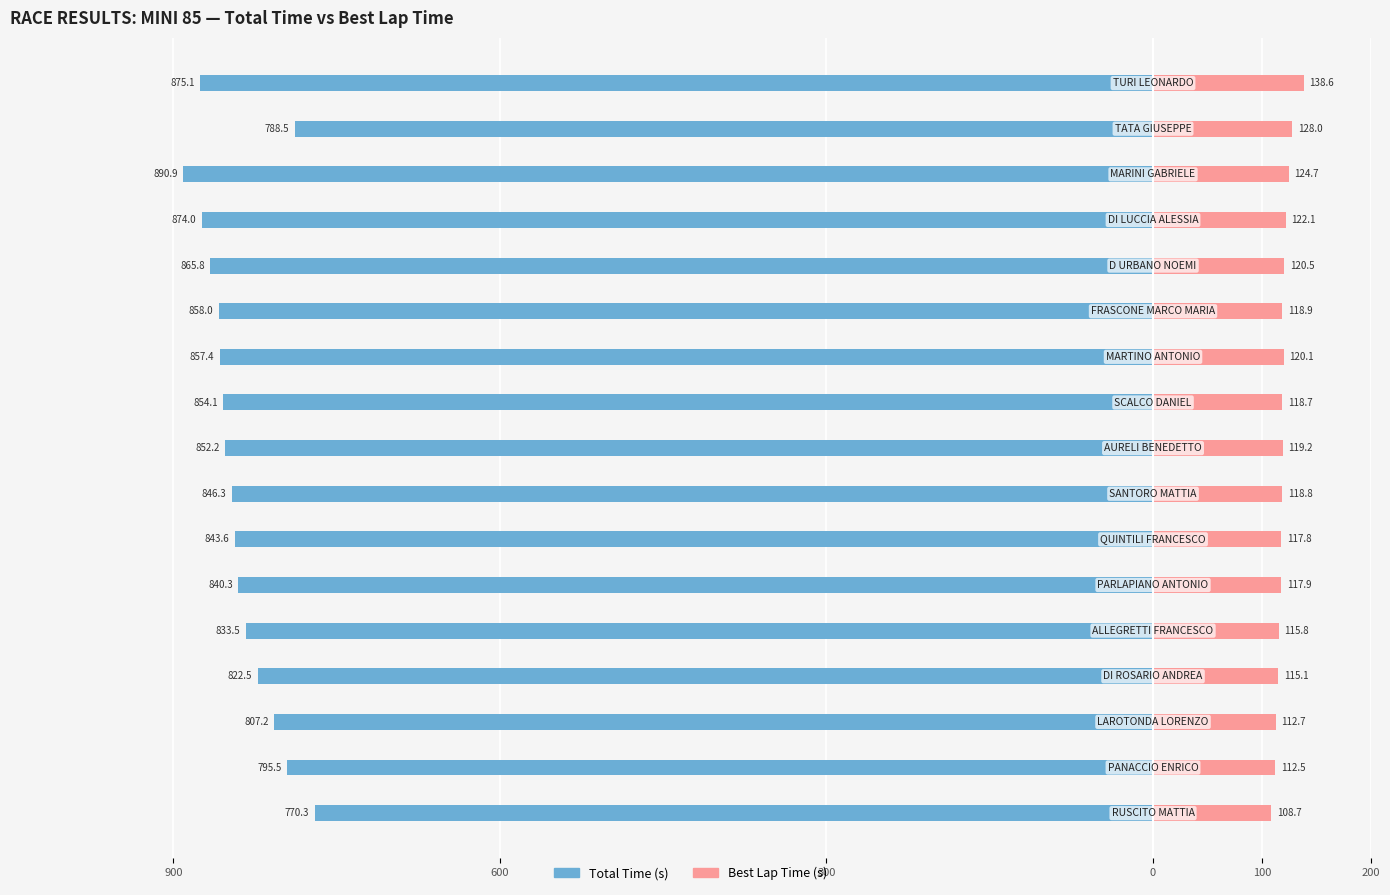

Which series changed the most between 9 and 16?

Total Time